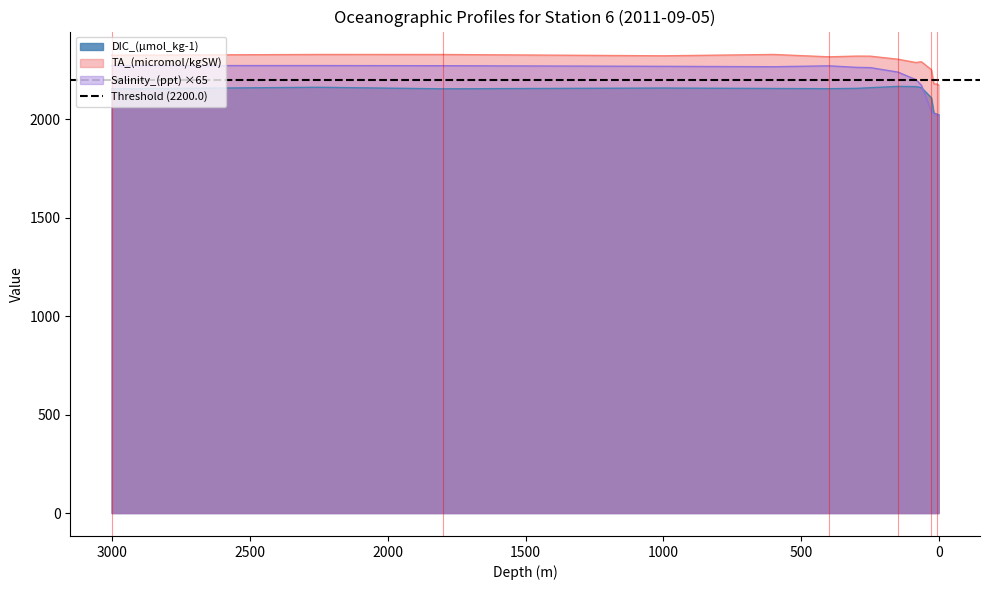

What is the difference between the maximum and minimum values in the Salinity_(ppt) series?

252.9